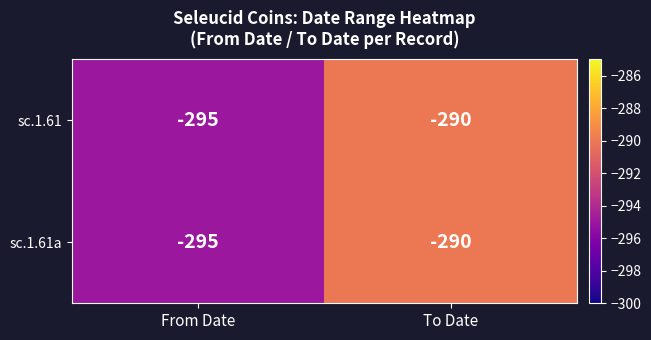

At which category is the sum across all series the highest?

To Date